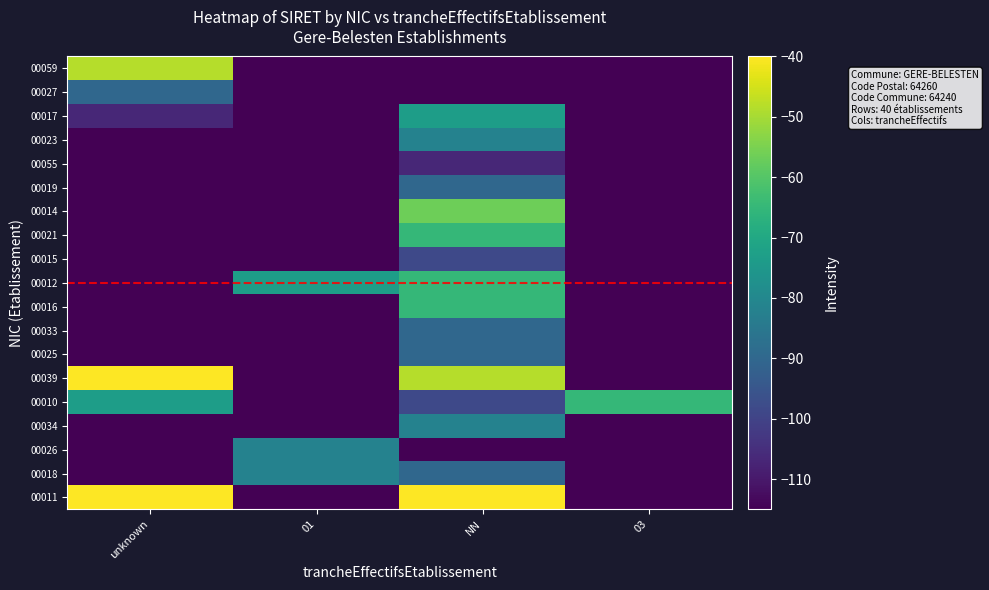

What is the difference between the highest and lowest values at NN?

75.0